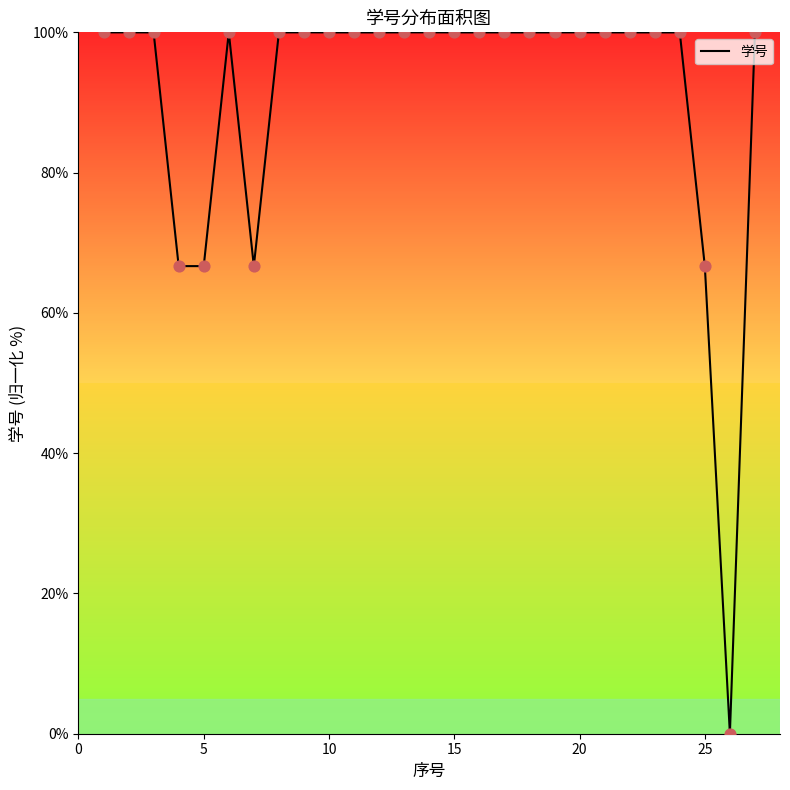

What is the difference between the maximum and minimum values?

100.0